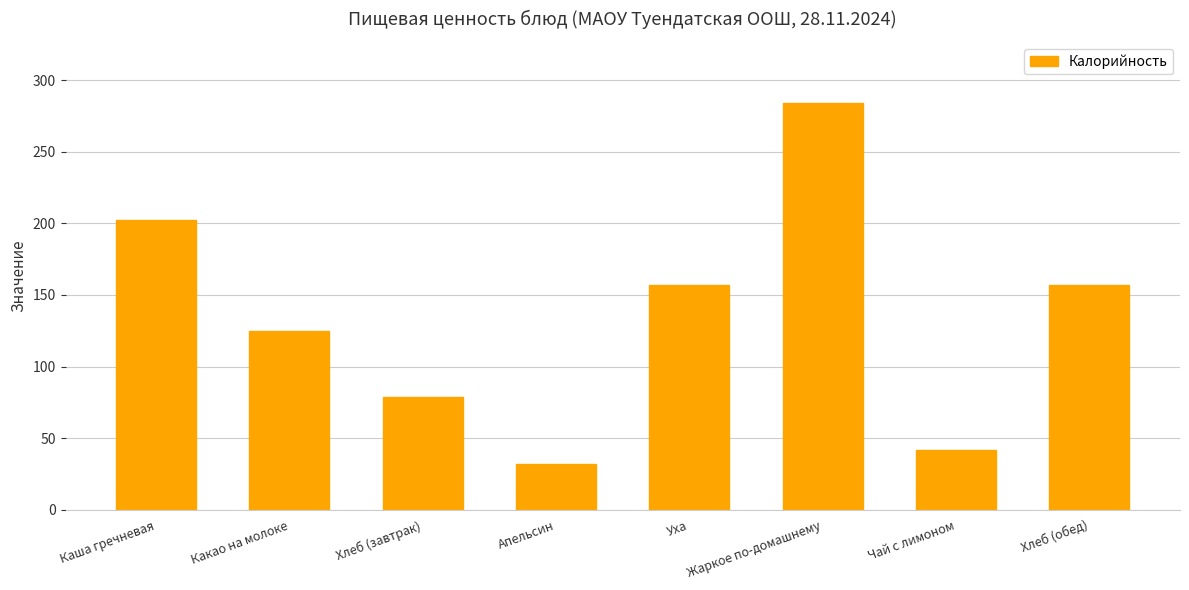

How many data points are less than 157?

4